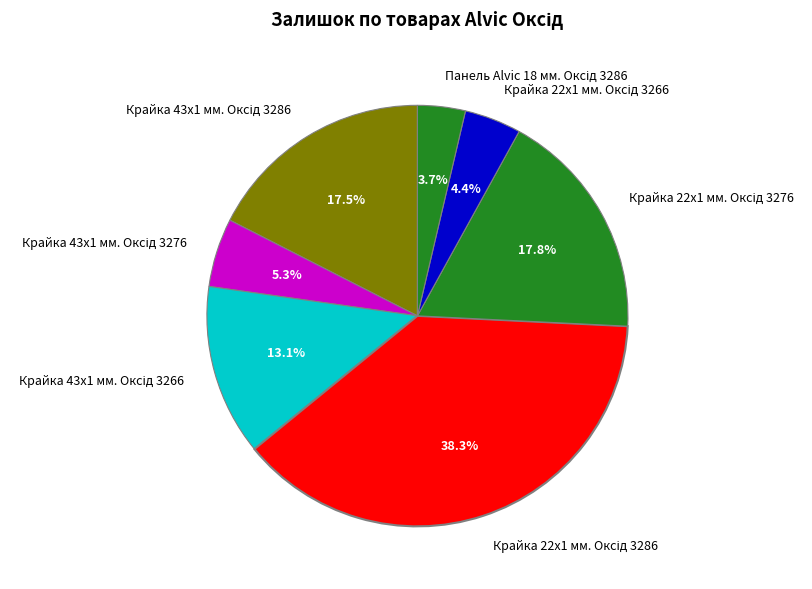

To the nearest percent, what is the average slice percentage?

14%